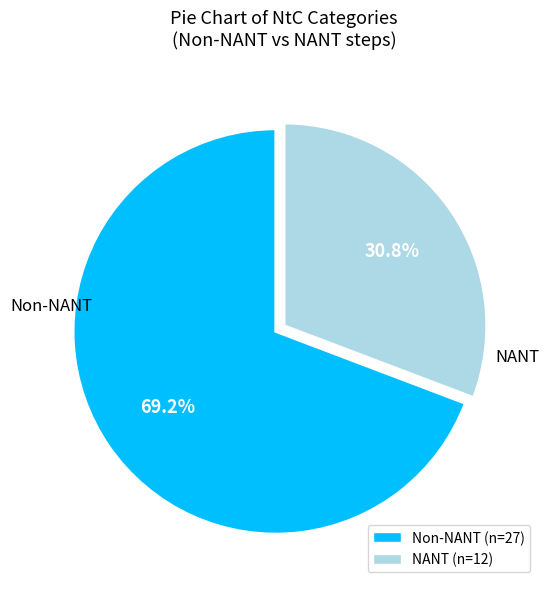

Does any single category account for the majority?

Yes